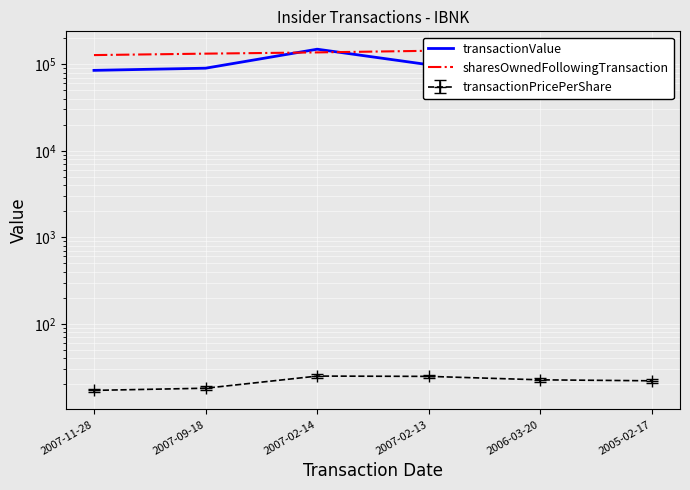

What is the label of the 1st point from the right?

2005-02-17